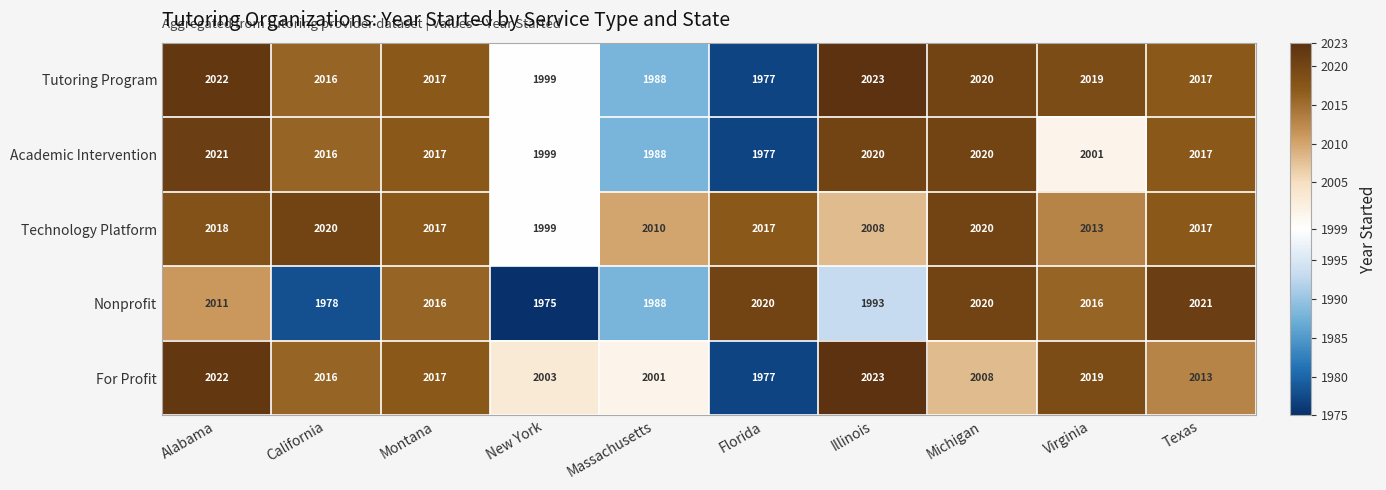

Which series has the largest total across all categories?

Technology Platform